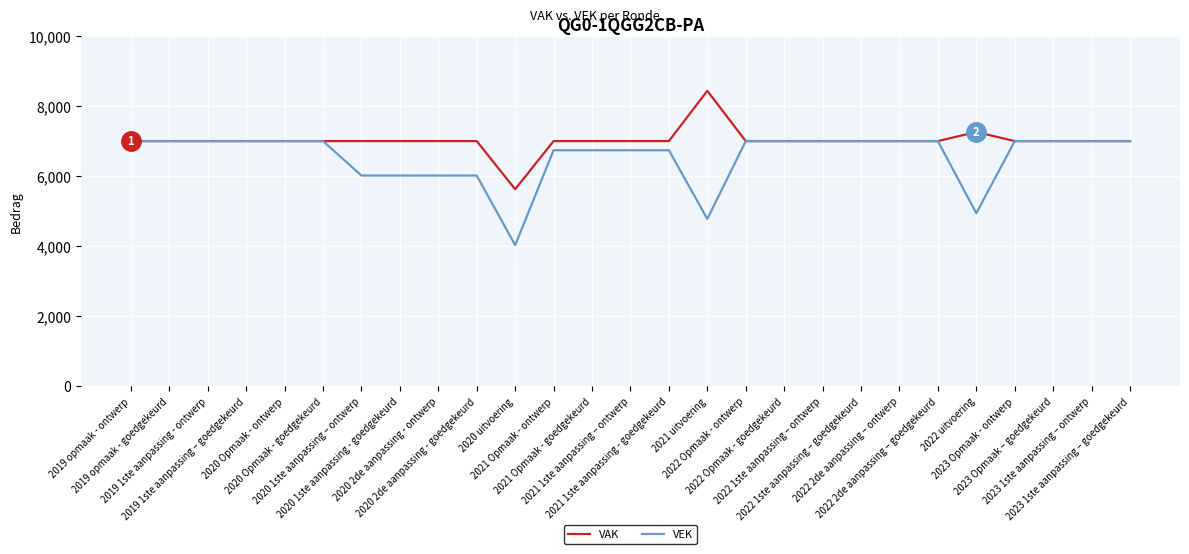

Is the value of VEK at 2019 1ste aanpassing - ontwerp greater than the value of VAK at 2021 uitvoering?

No